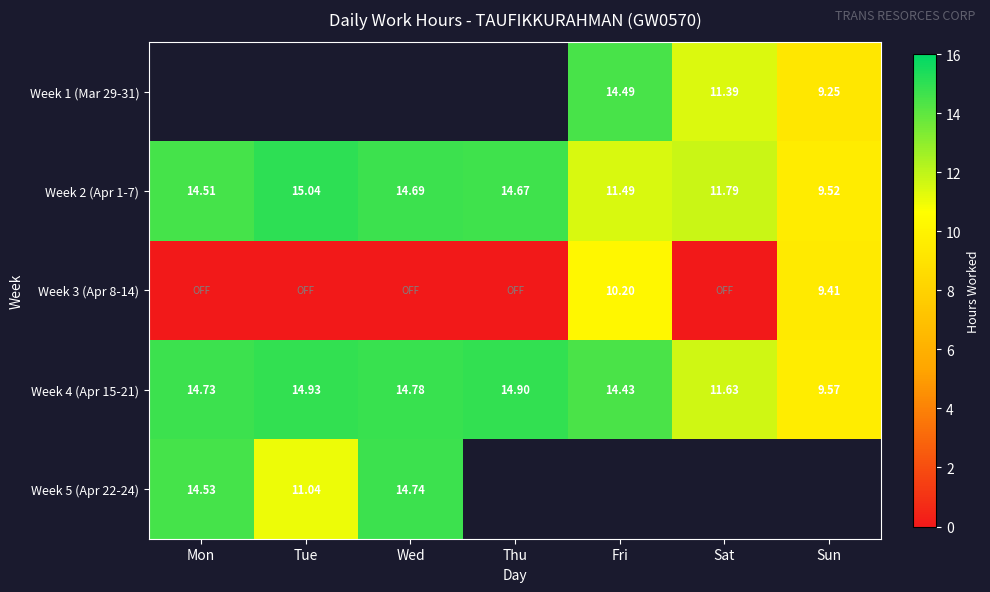

At which label does Week 4 (Apr 15-21) first exceed 14?

Mon